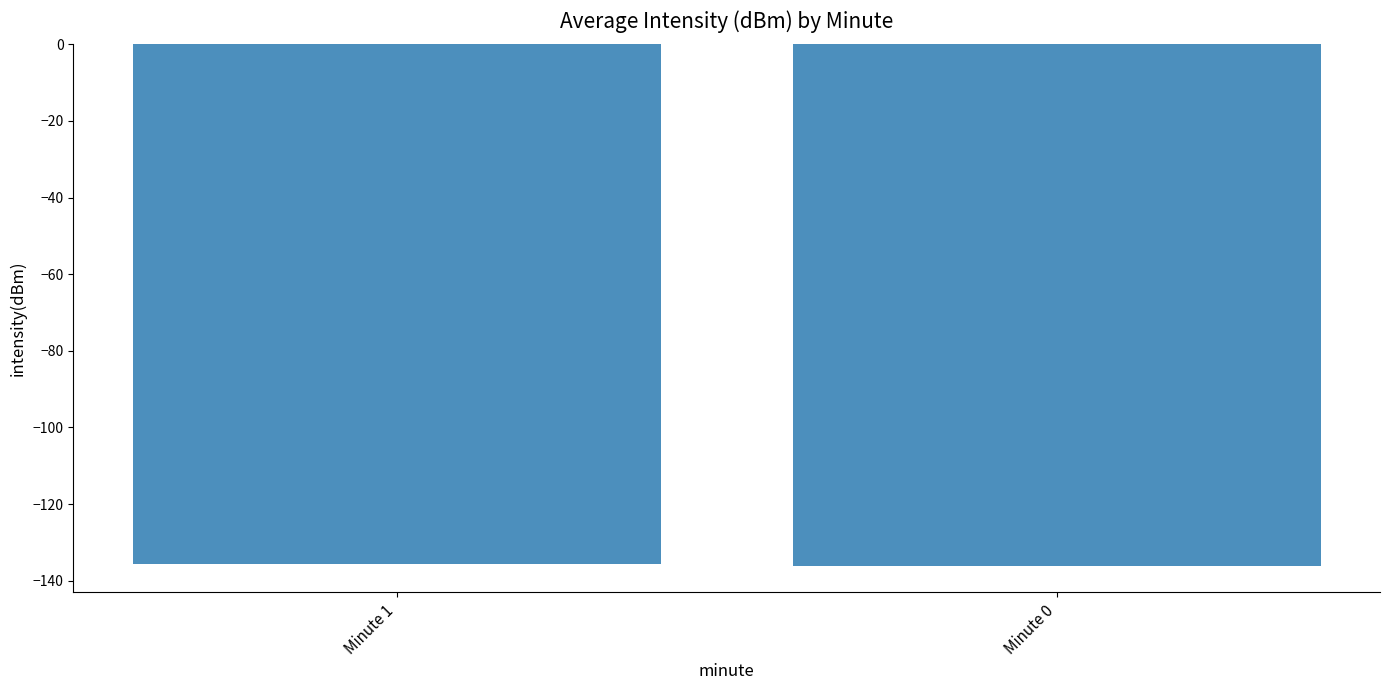

Is it true that the value at Minute 0 is -136.3?

True